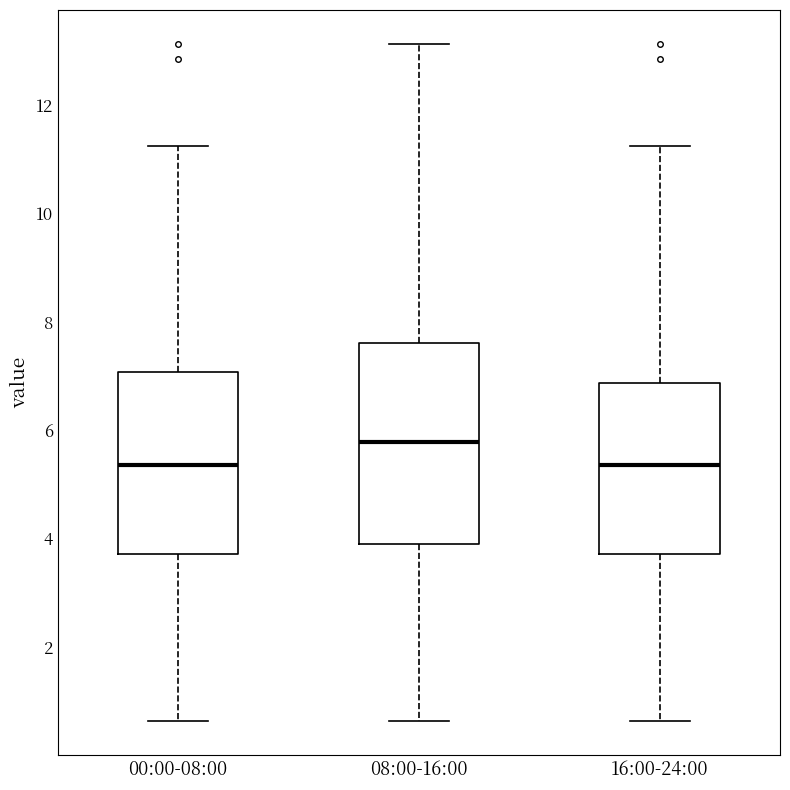

Reading left to right, read every box against the y-axis: the position of its median line, the range the box covers, and the ends of its whiskers. The values are not printed on the chart, so give them approximately, as read against the axis.

00:00-08:00: median 5.4, box 3.8 to 7.0, whiskers 0.6 to 11.2
08:00-16:00: median 5.8, box 4.0 to 7.6, whiskers 0.6 to 13.2
16:00-24:00: median 5.4, box 3.8 to 6.8, whiskers 0.6 to 11.2